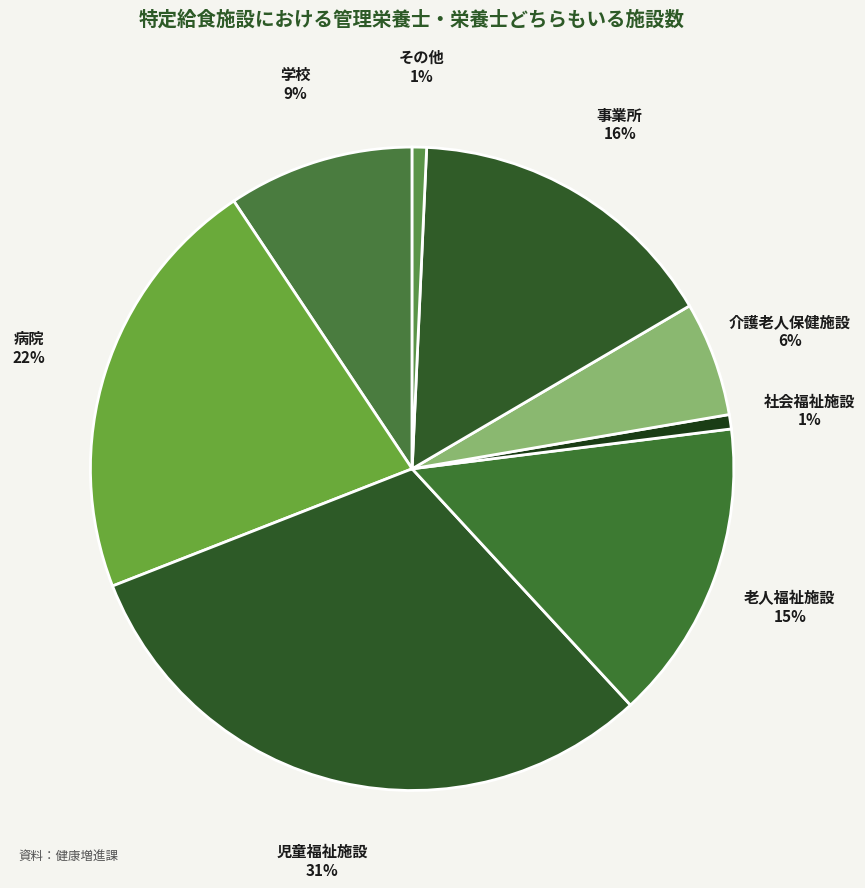

To the nearest percent, what is the difference between the largest and smallest slice percentages?

30%